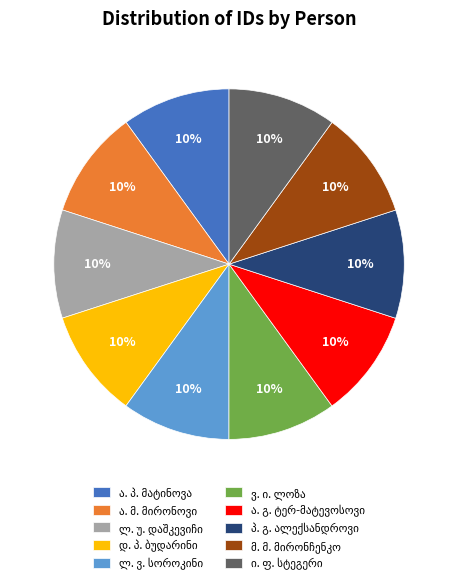

To the nearest percent, what is the average slice percentage?

10%